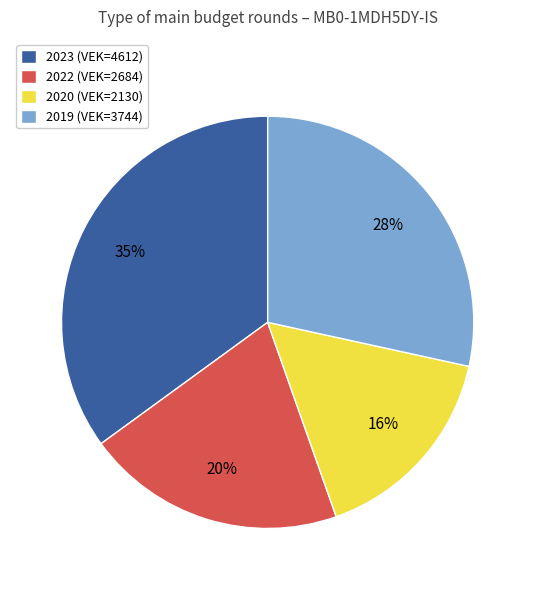

To the nearest percent, what is the difference between the 2022 (VEK=2684) and 2020 (VEK=2130) slice percentages?

4%